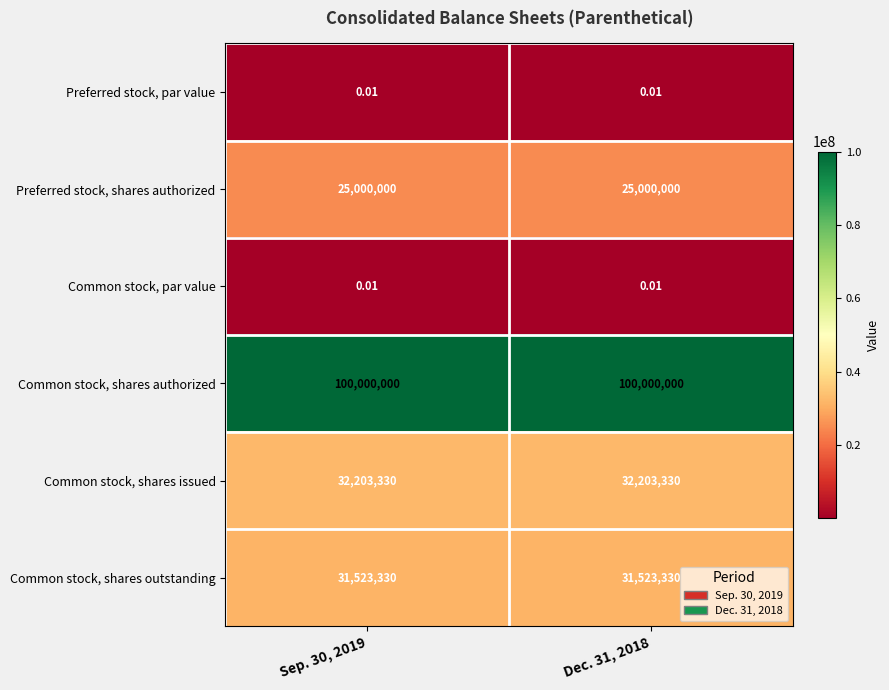

Which series has the largest total across all categories?

Common stock, shares authorized